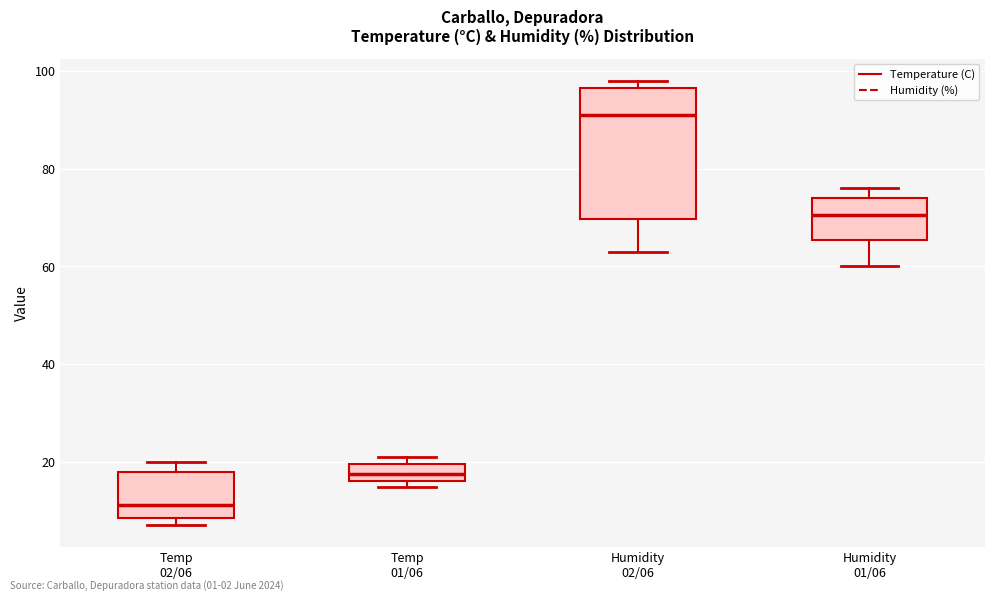

Reading left to right, transcribe this box plot: for each box, give where its median line is, the range the box spans, and where its two whiskers end, as read against the y-axis. The values are not printed on the chart, so give them approximately, as read against the axis.

Temp 02/06: median 12, box 8 to 18, whiskers 8 (just below the box's lower edge) to 20
Temp 01/06: median 18, box 16 to 20, whiskers 14 to 22
Humidity 02/06: median 92, box 70 to 96, whiskers 64 to 98
Humidity 01/06: median 70, box 66 to 74, whiskers 60 to 76